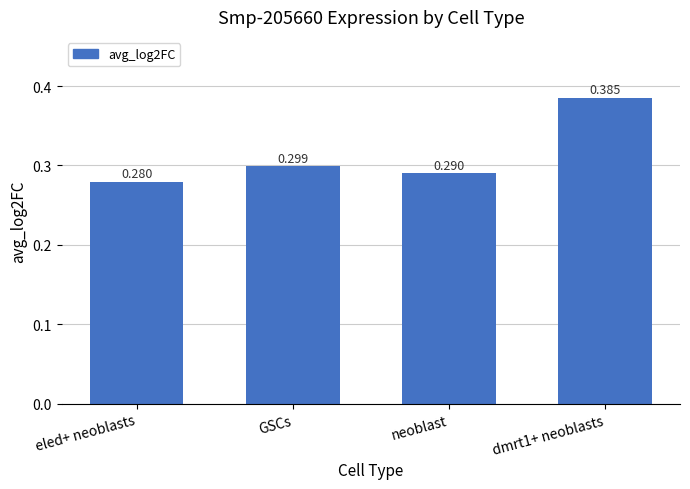

What is the label of the 1st bar from the left?

eled+ neoblasts